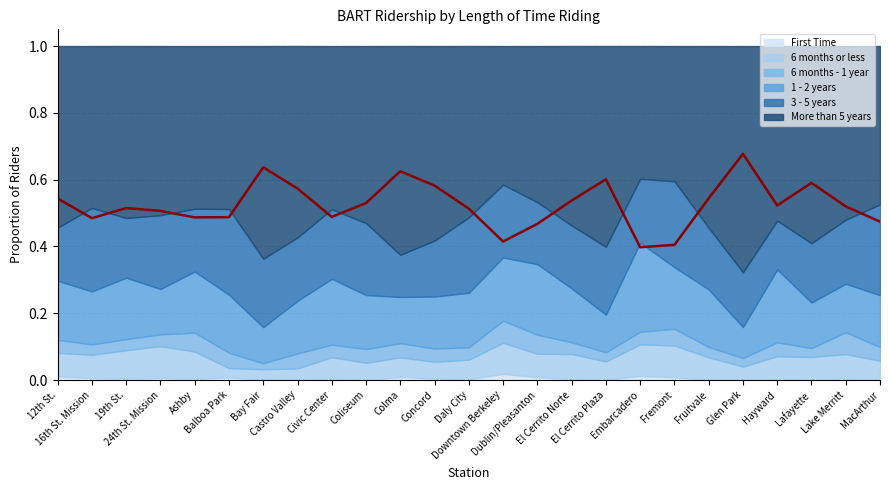

What value does the data have at Embarcadero?

0.4